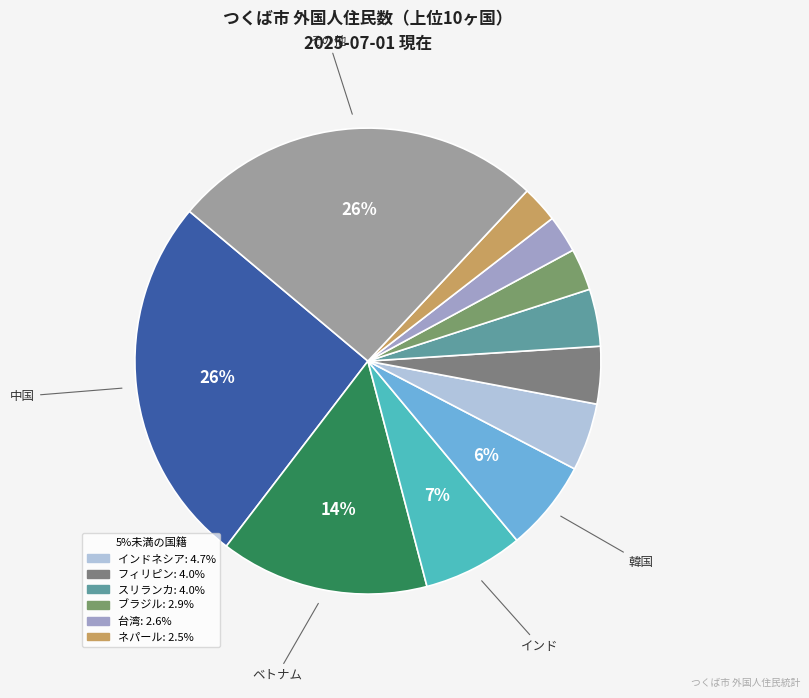

What is the largest slice in the pie chart?

その他